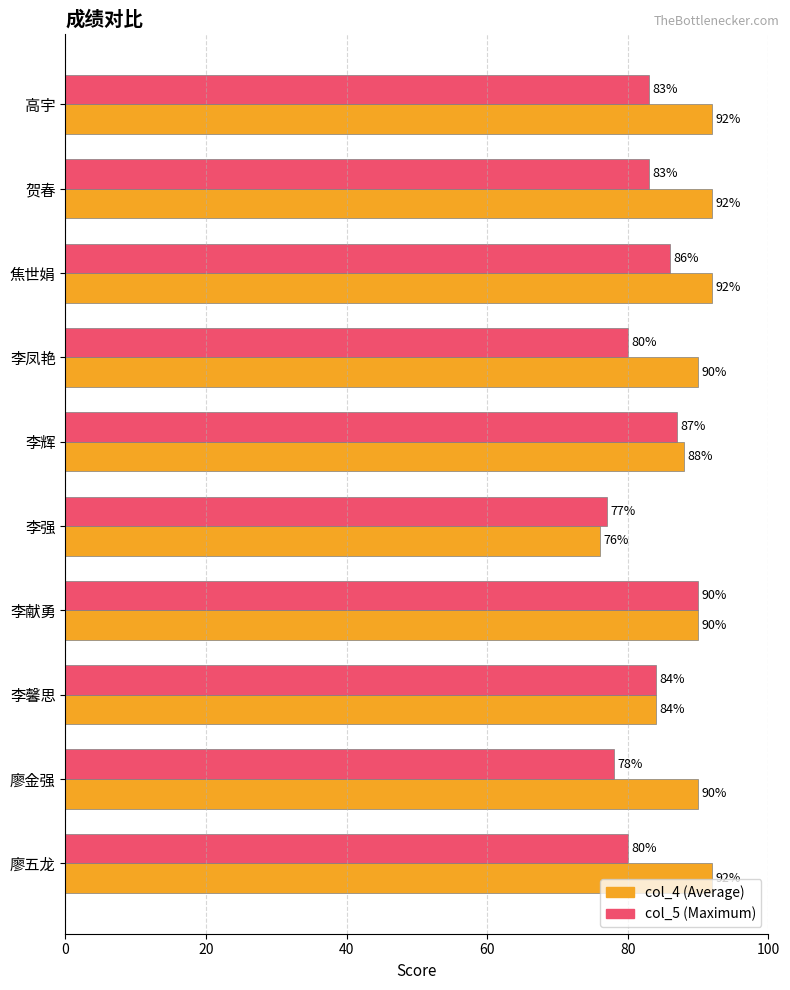

What is the difference between the highest and lowest values at 贺春?

9